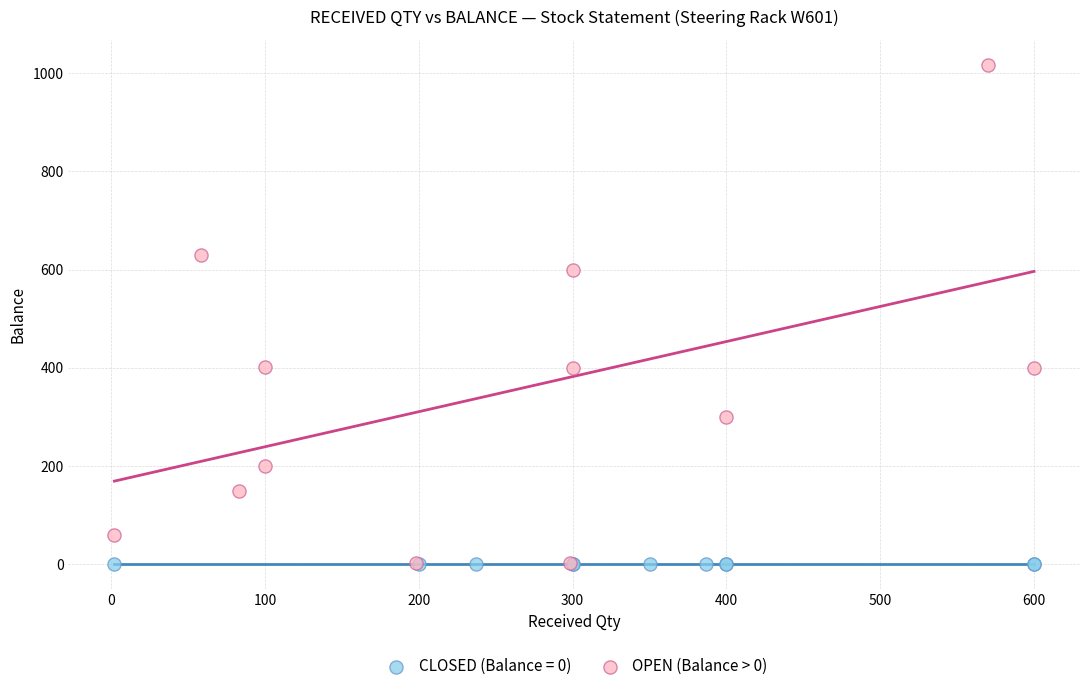

Which series contains the highest Y value?

OPEN (Balance > 0)